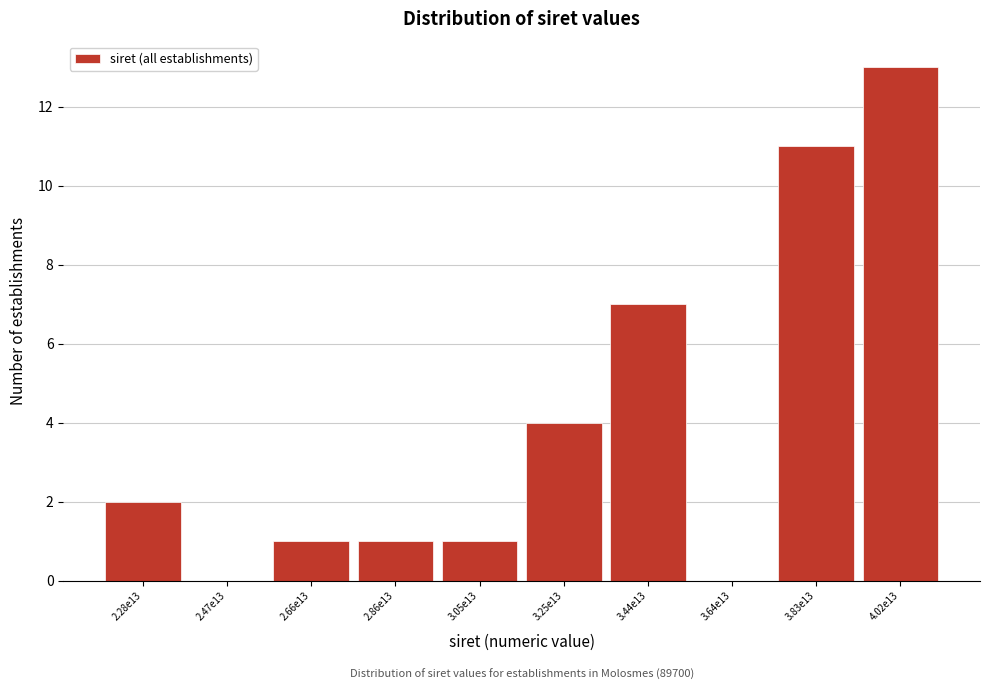

Reading left to right, what are all the values shown in this chart?

2.28e13=2	2.47e13=0	2.66e13=1	2.86e13=1	3.05e13=1	3.25e13=4	3.44e13=7	3.64e13=0	3.83e13=11	4.02e13=13